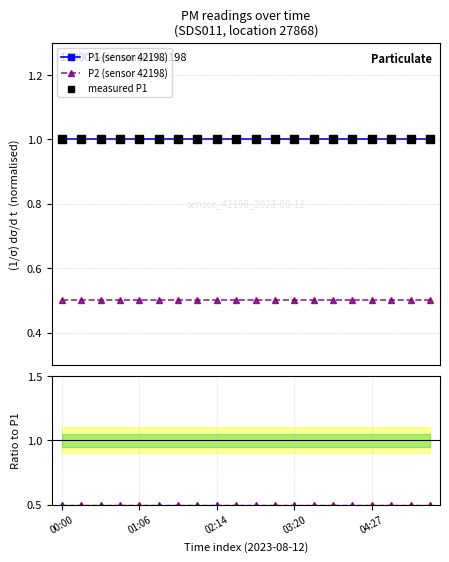

At how many categories does at least one series exceed 0?

20